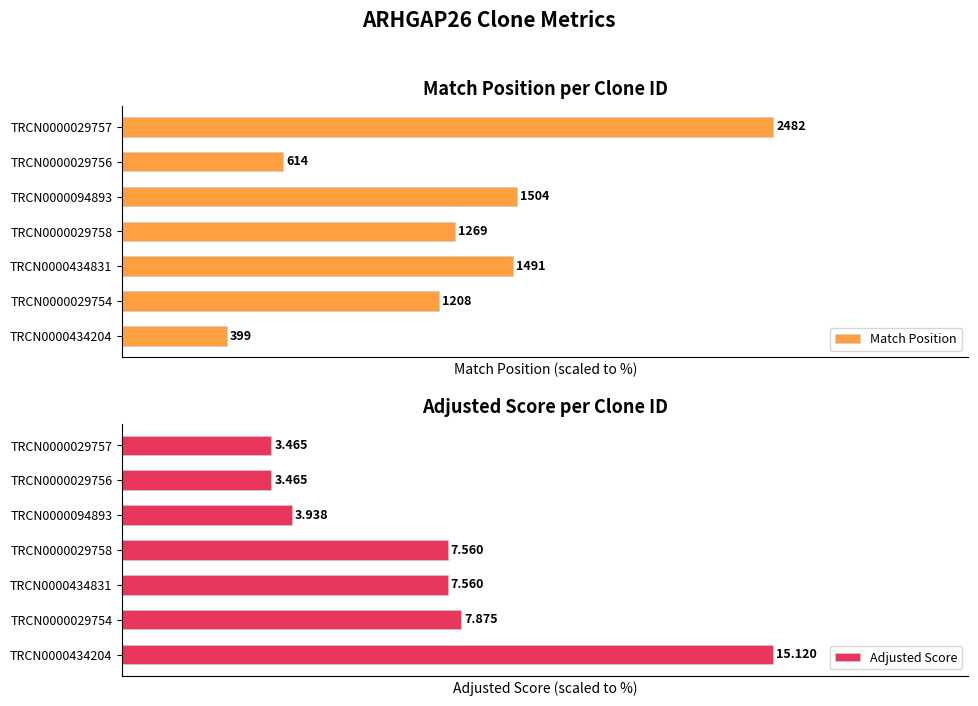

Is it true that Adjusted Score equals 82.9 at TRCN0000029758?

False